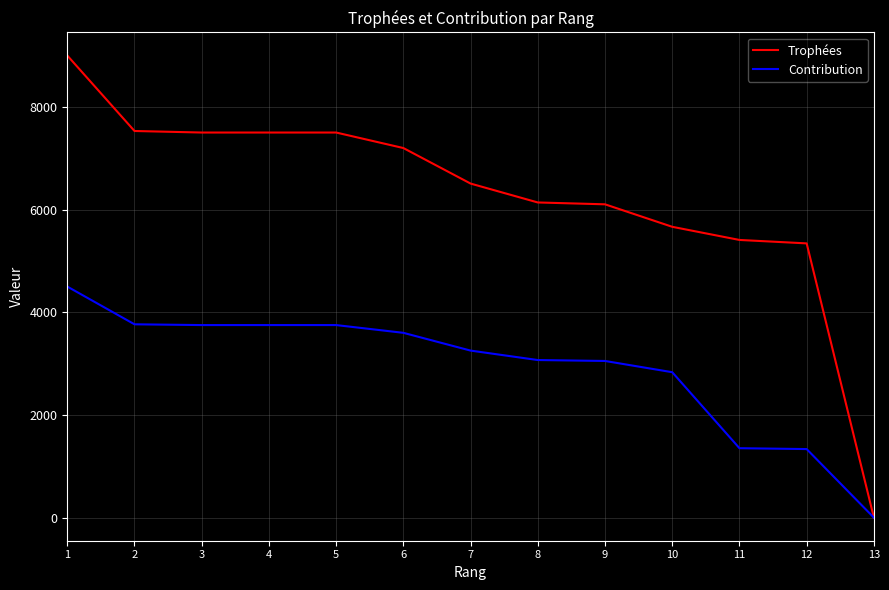

At which label is Contribution closest to 2250?

10